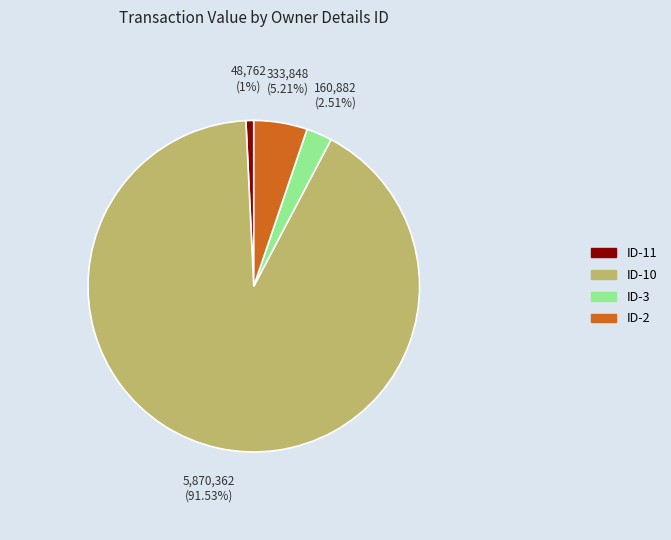

Is there a majority slice in this chart?

Yes